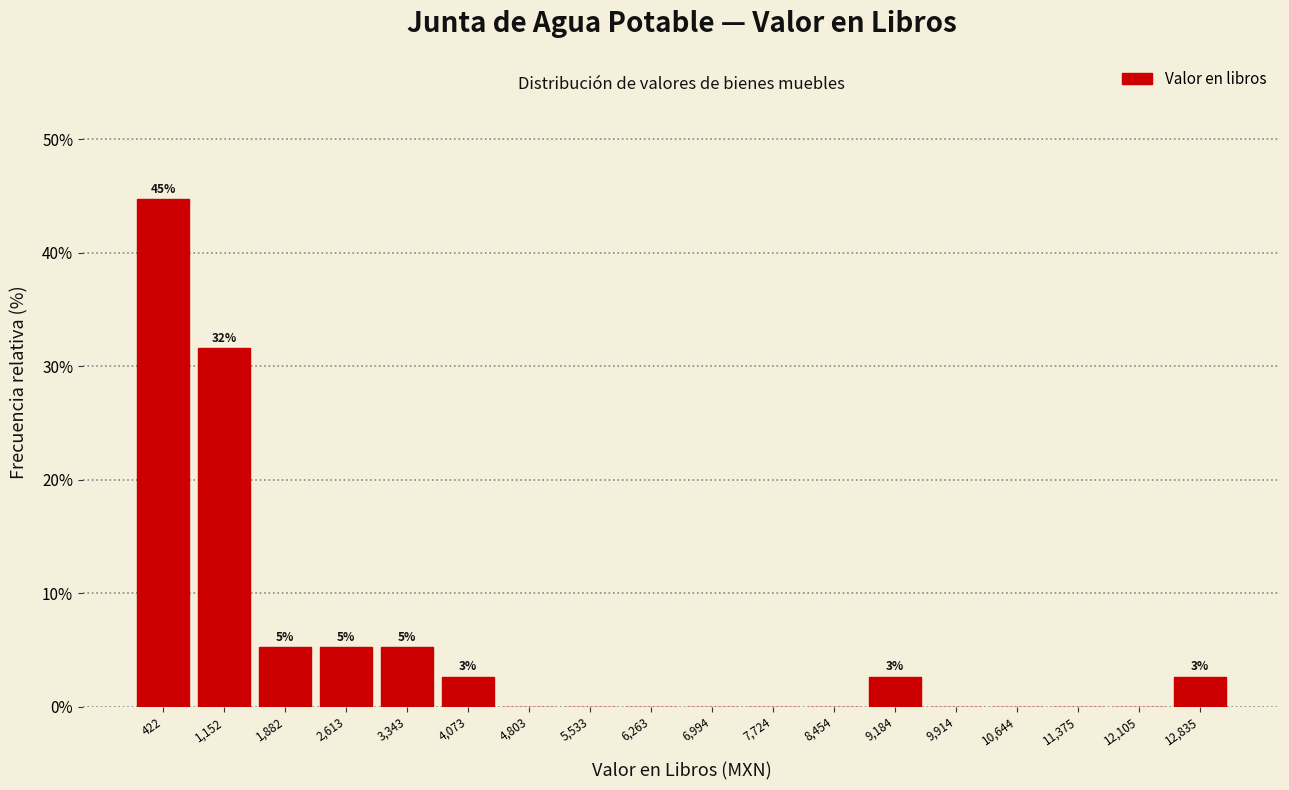

Which range on the x-axis has the tallest bar?

100 to 800